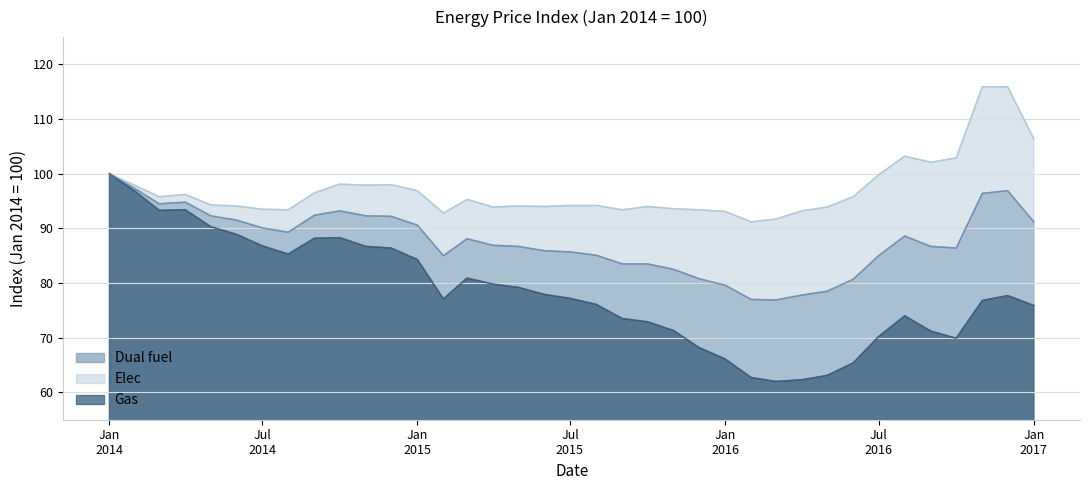

What is the label of the 33rd point from the right?

2014-05-01